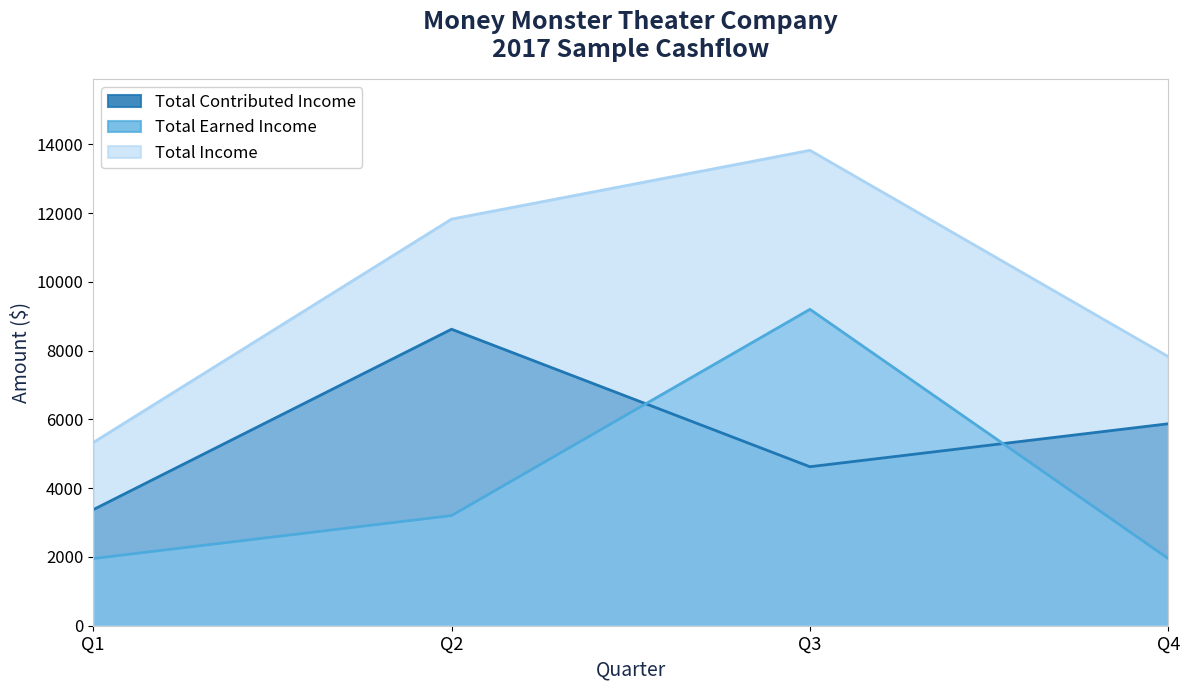

At how many categories does at least one series exceed 13482?

1